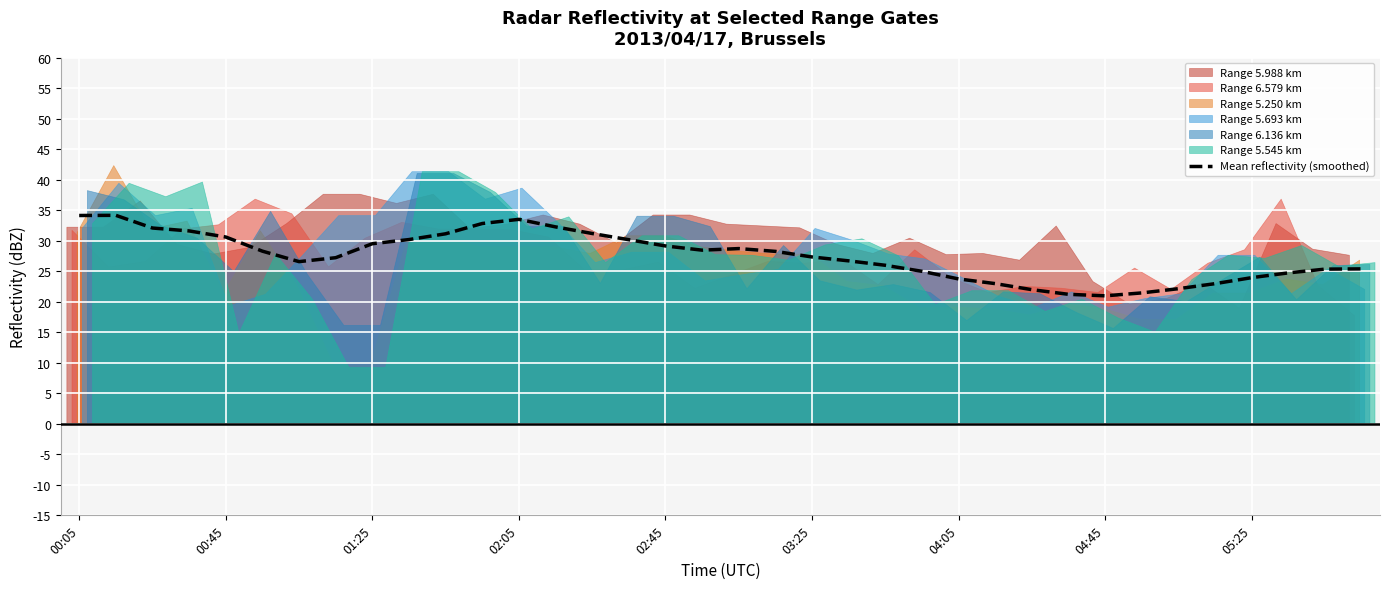

What is the highest value of the Mean reflectivity (smoothed) series?

34.2